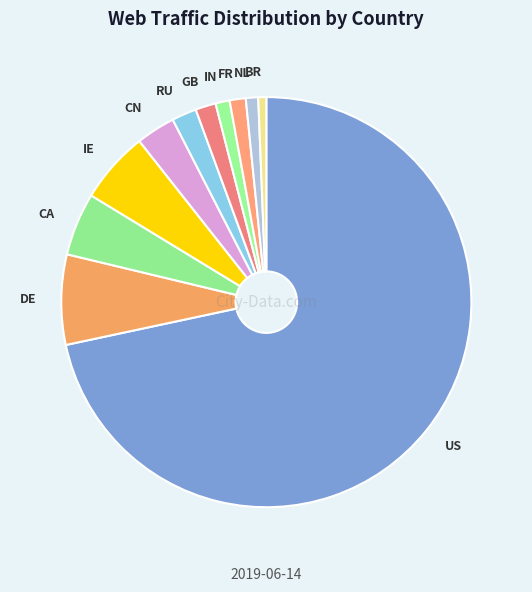

How many segments does this pie chart have?

11